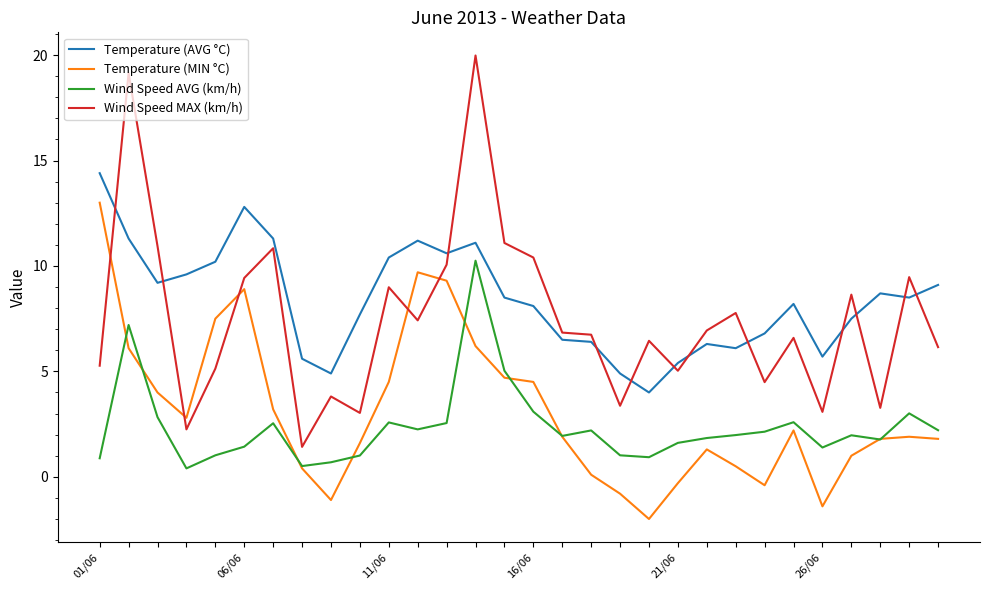

Which series has the largest range (max minus min)?

Wind Speed MAX (km/h)